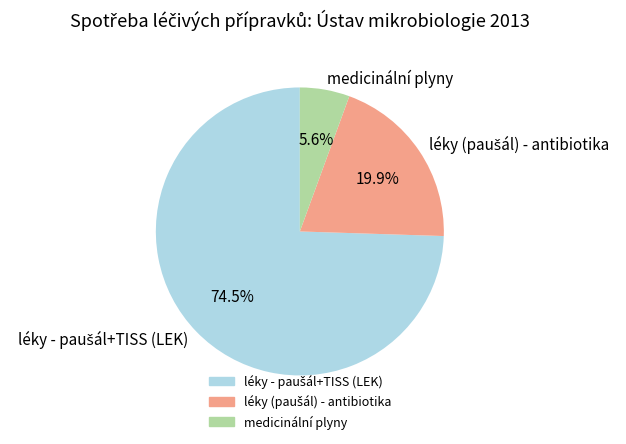

Does any single category account for the majority?

Yes